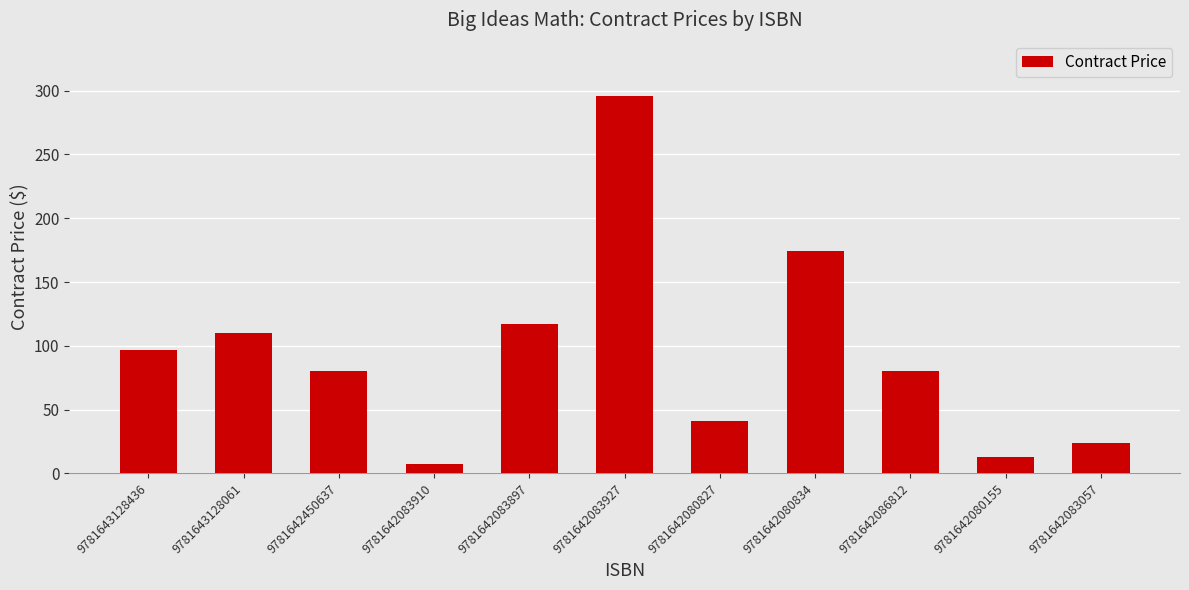

Count the number of data series in this chart.

1